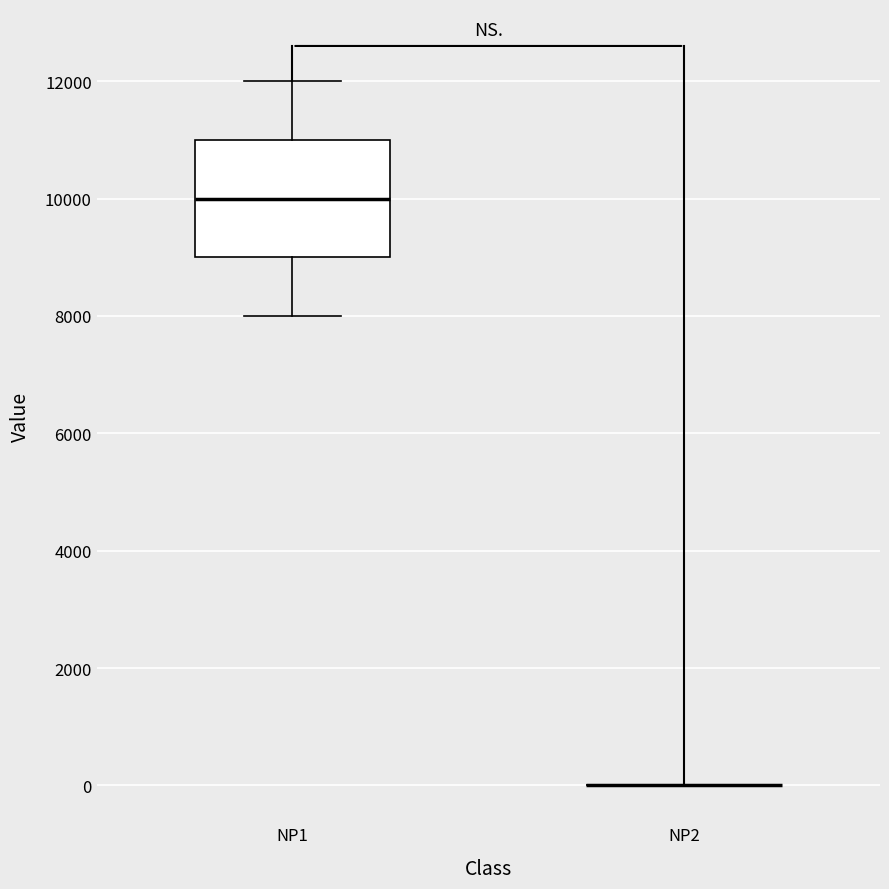

Reading left to right, transcribe this box plot: for each box, give where its median line is, the range the box spans, and where its two whiskers end, as read against the y-axis. The values are not printed on the chart, so give them approximately, as read against the axis.

NP1: median 10000, box 9000 to 11000, whiskers 8000 to 12000
NP2: box collapsed to a line at 0, whiskers 0 to 0